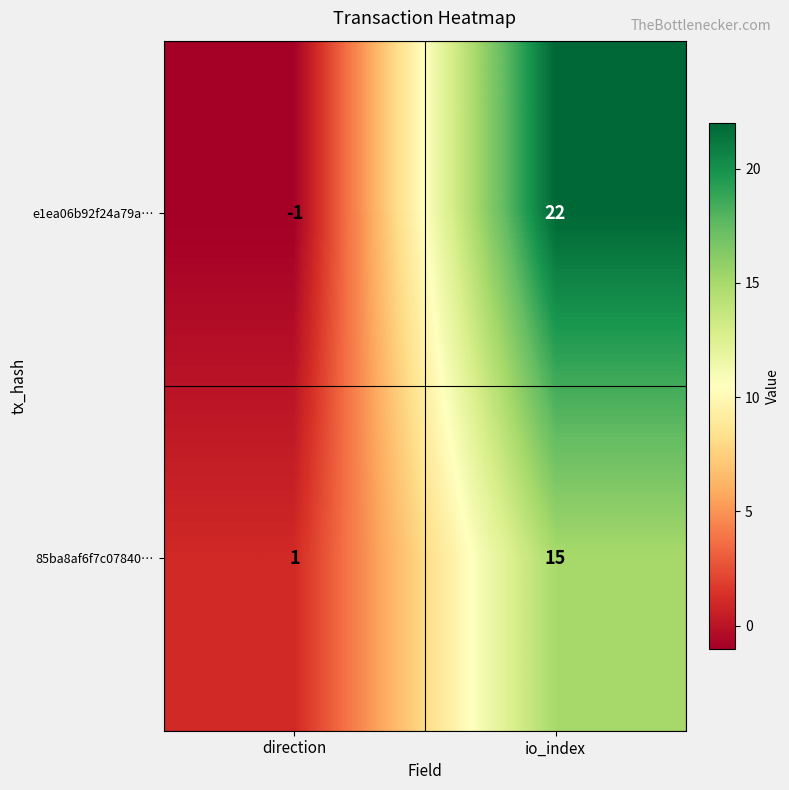

What is the spread (max minus min) of values at io_index?

7